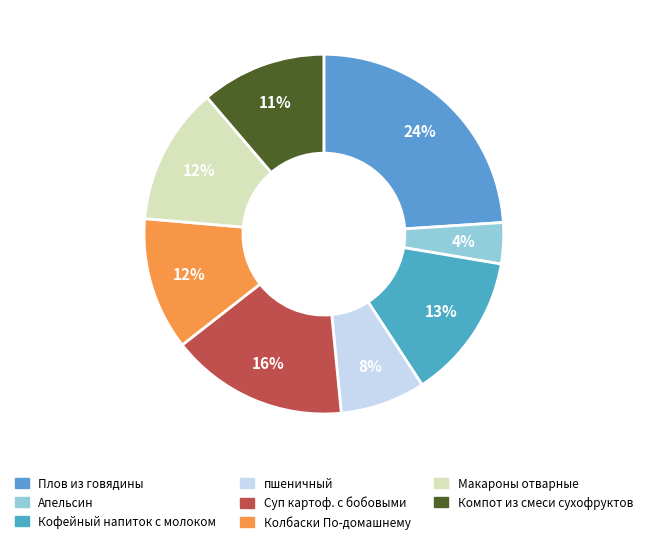

How many slices are in this pie chart?

8